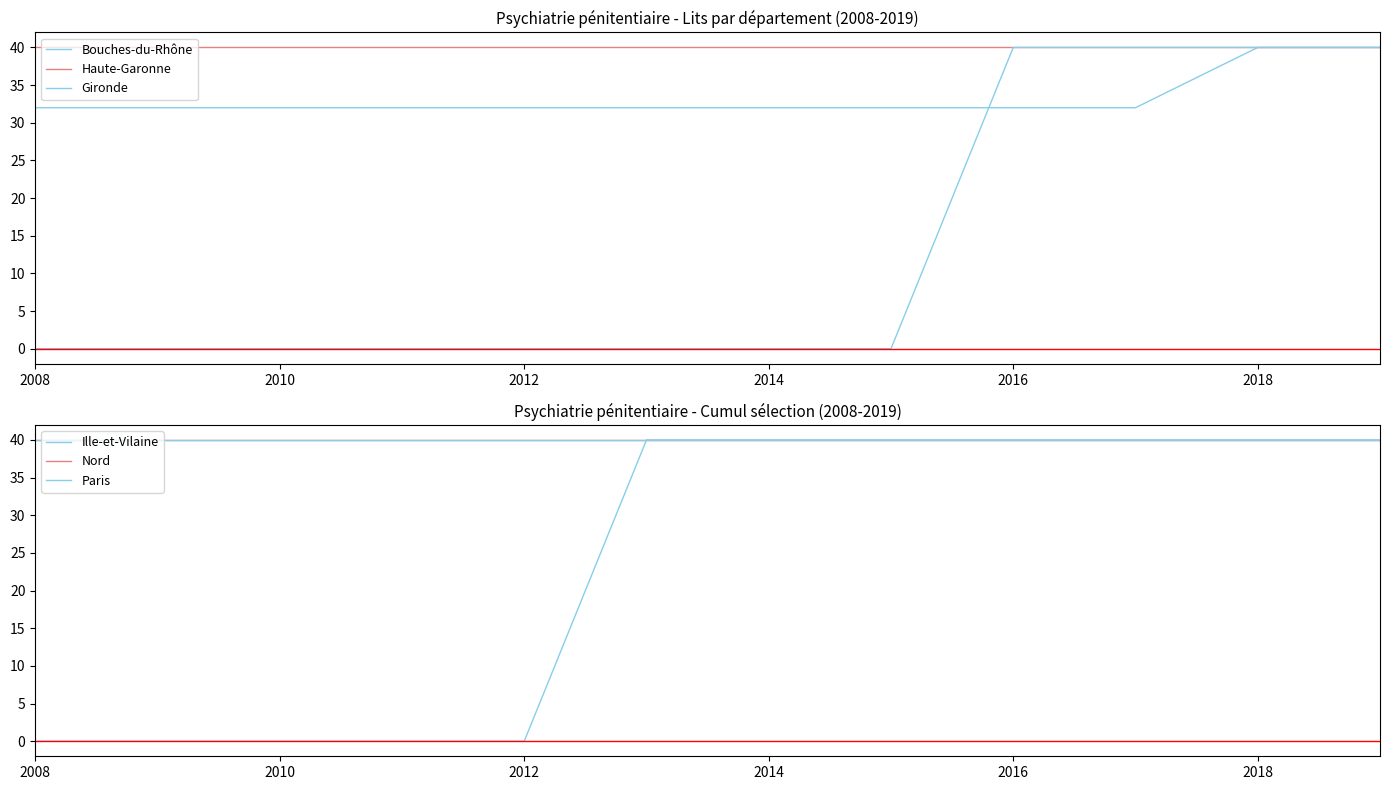

Where do Ille-et-Vilaine and Bouches-du-Rhône first cross each other?

2016 and 2018